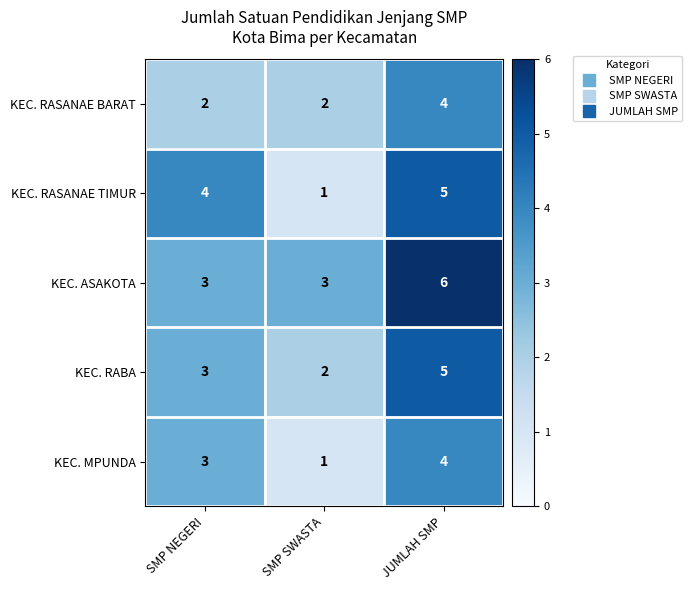

What is the difference between the maximum and minimum values in the KEC. RABA series?

3